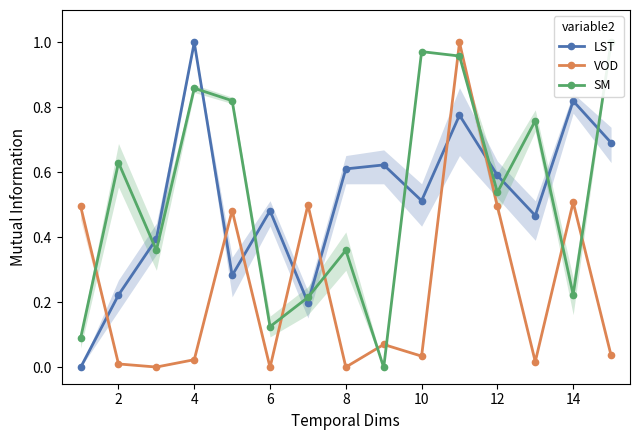

In LST, how many points are lower than both neighbors (excluding endpoints)?

4